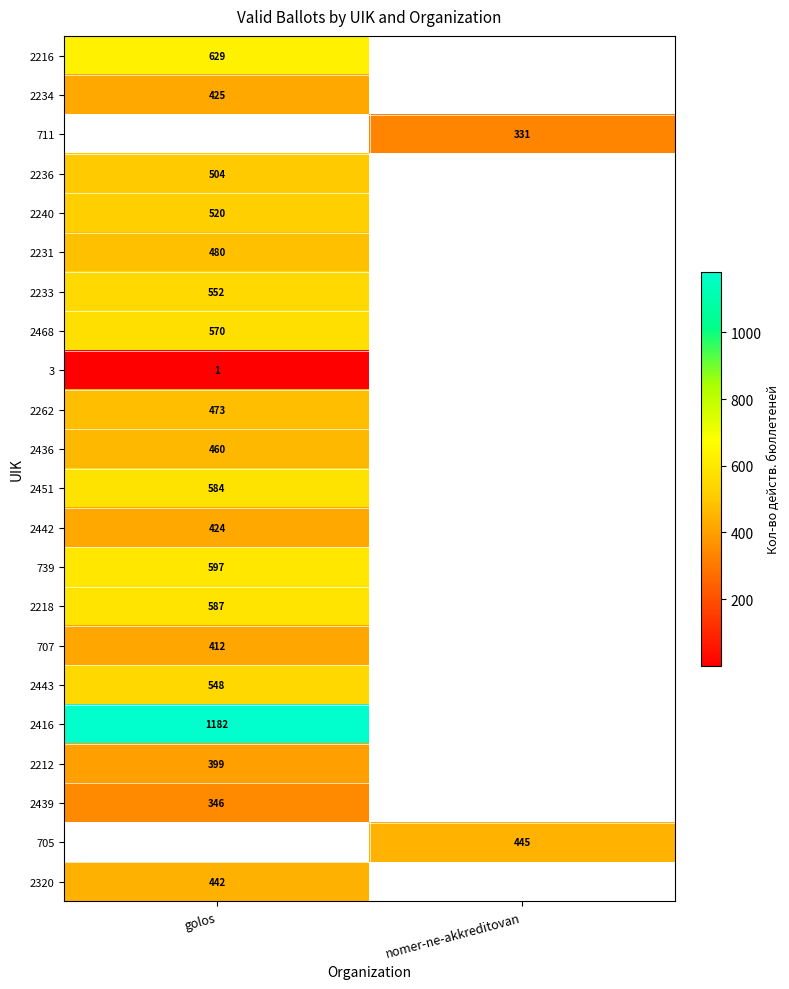

The 2320 series shows 125.9 at golos. True or false?

False